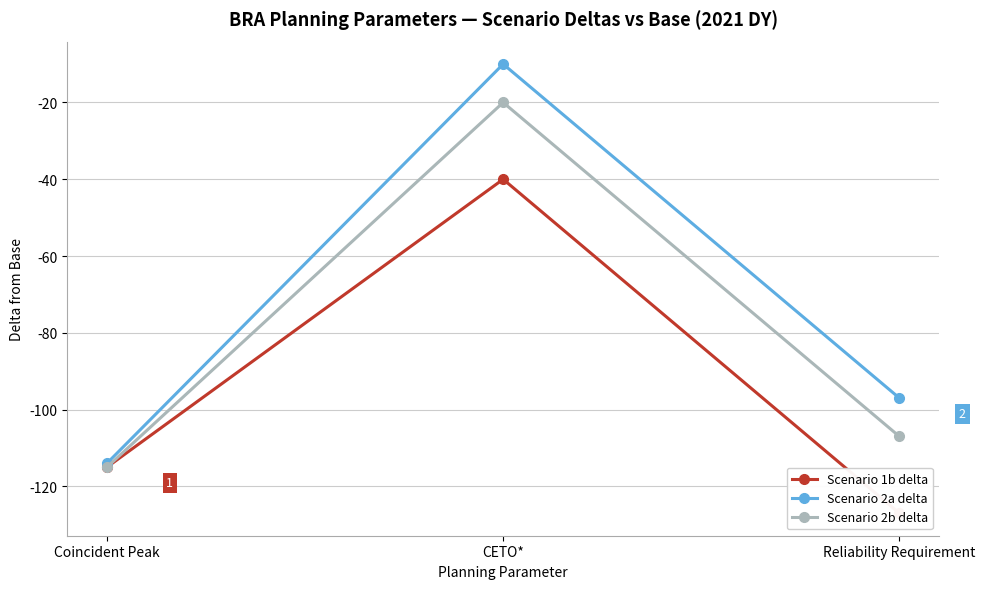

Reading right to left, extract all data points from this chart.

Scenario 1b delta: Reliability Requirement=-127	CETO*=-40	Coincident Peak=-115
Scenario 2a delta: Reliability Requirement=-97	CETO*=-10	Coincident Peak=-114
Scenario 2b delta: Reliability Requirement=-107	CETO*=-20	Coincident Peak=-115